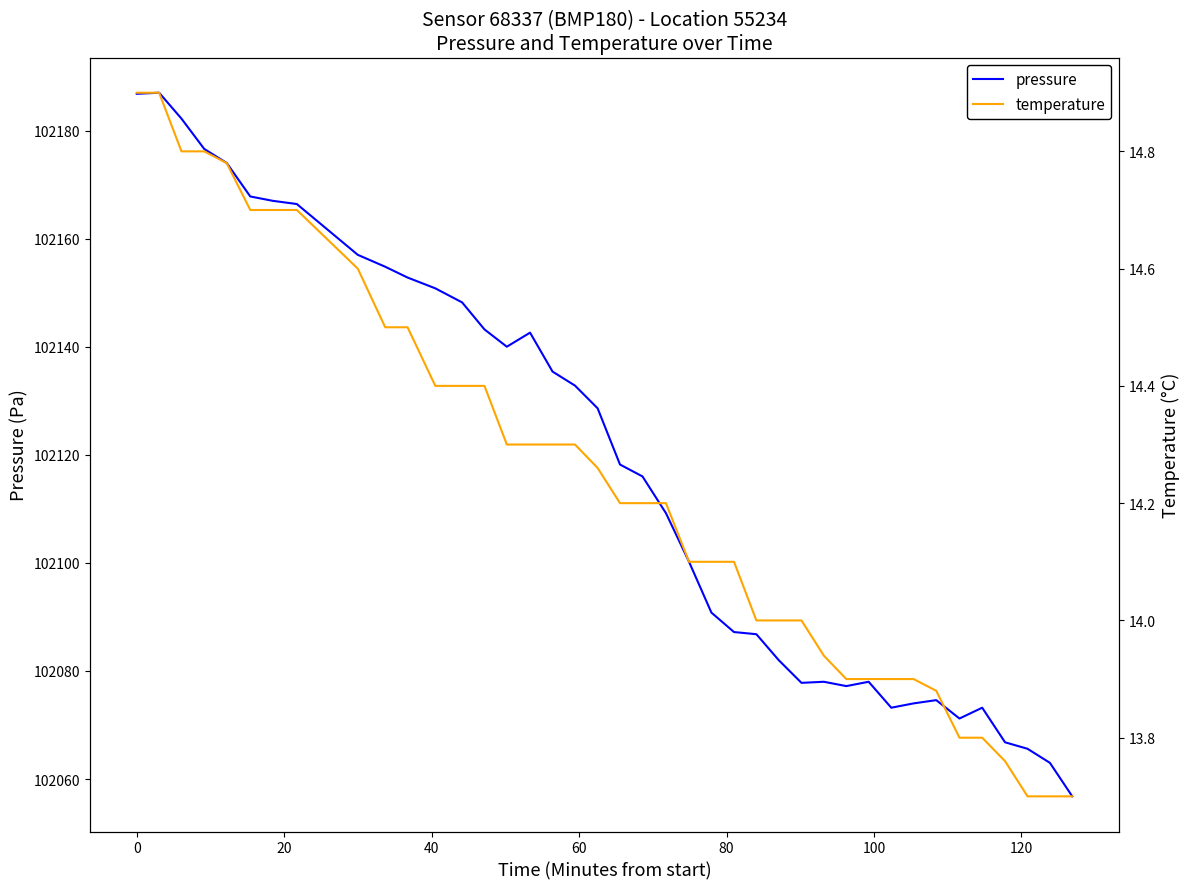

List the series in order of their peak value, lowest first.

temperature, pressure